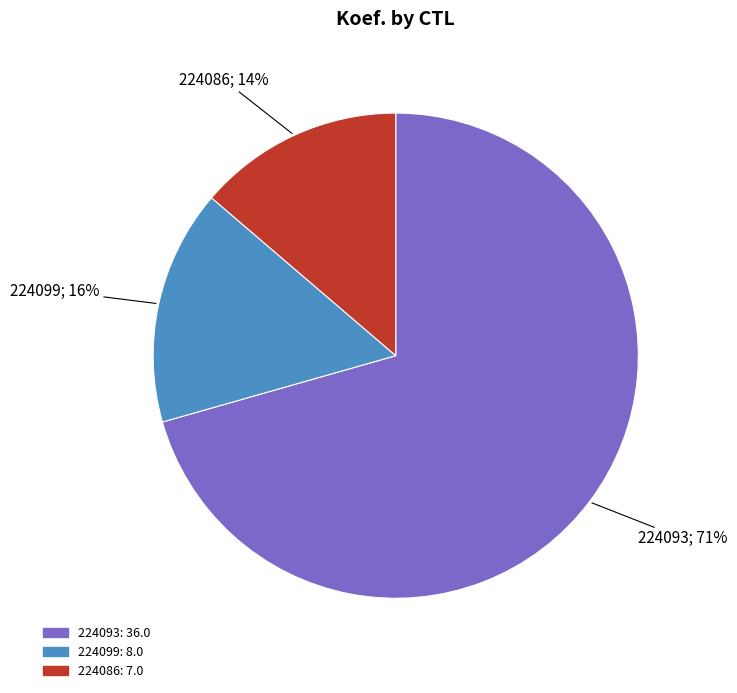

Count the number of slices in the pie.

3